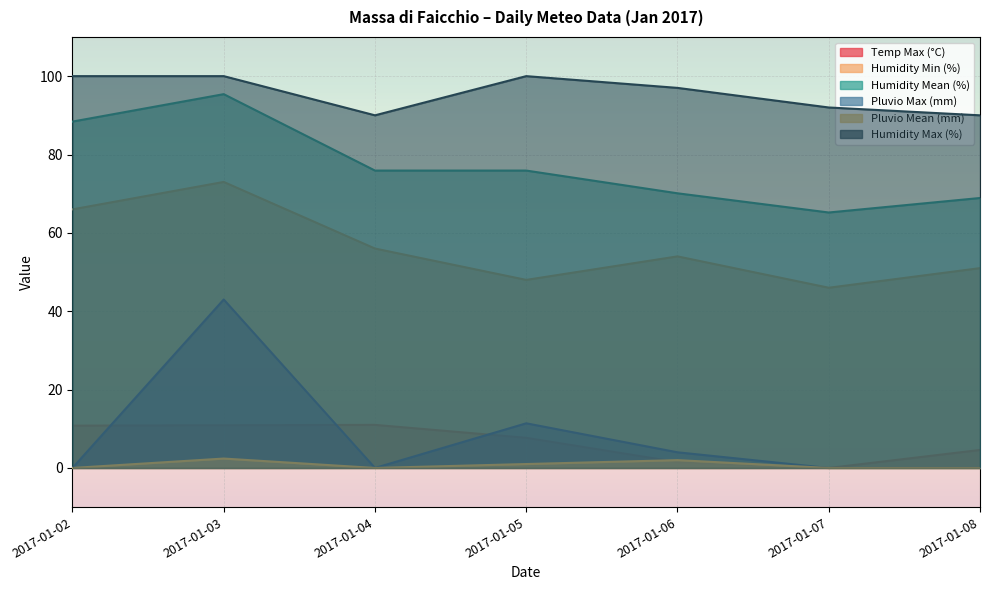

Count the Pluvio Mean (mm) values in the range 0 to 2.

6